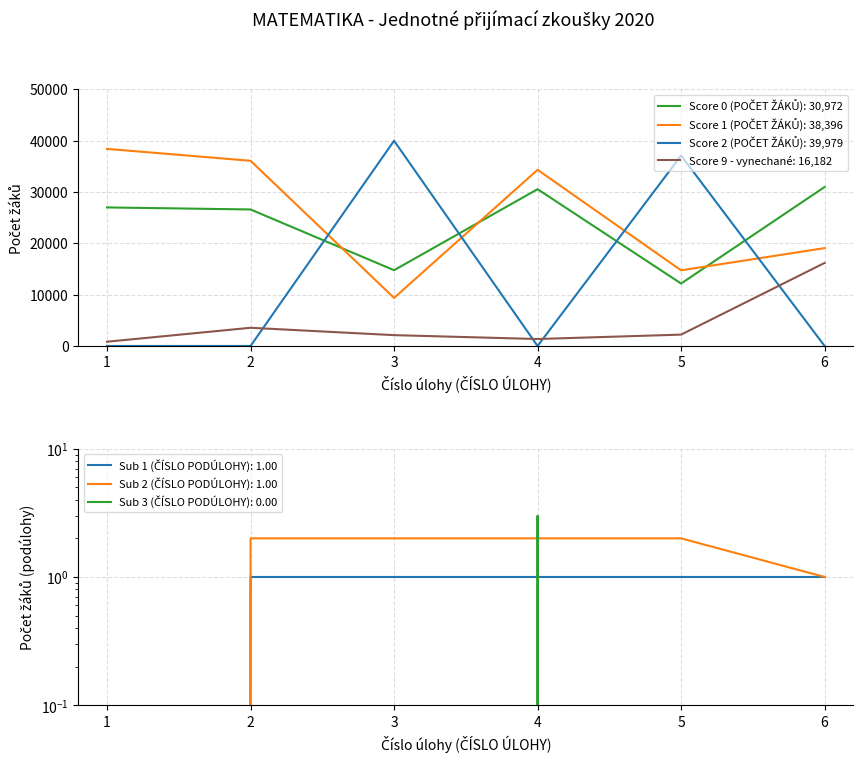

The value of Score 9 - vynechané: 16,182 at 6 is 4135. True or false?

False